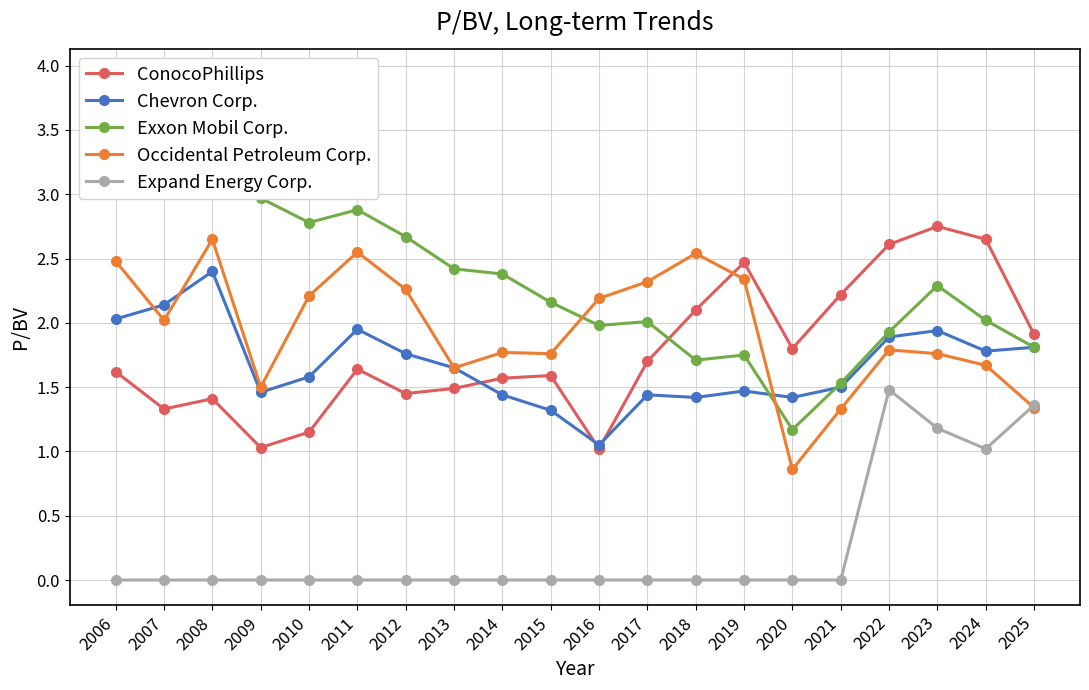

True or false: Exxon Mobil Corp. has more than 2 points higher than both neighbors.

True